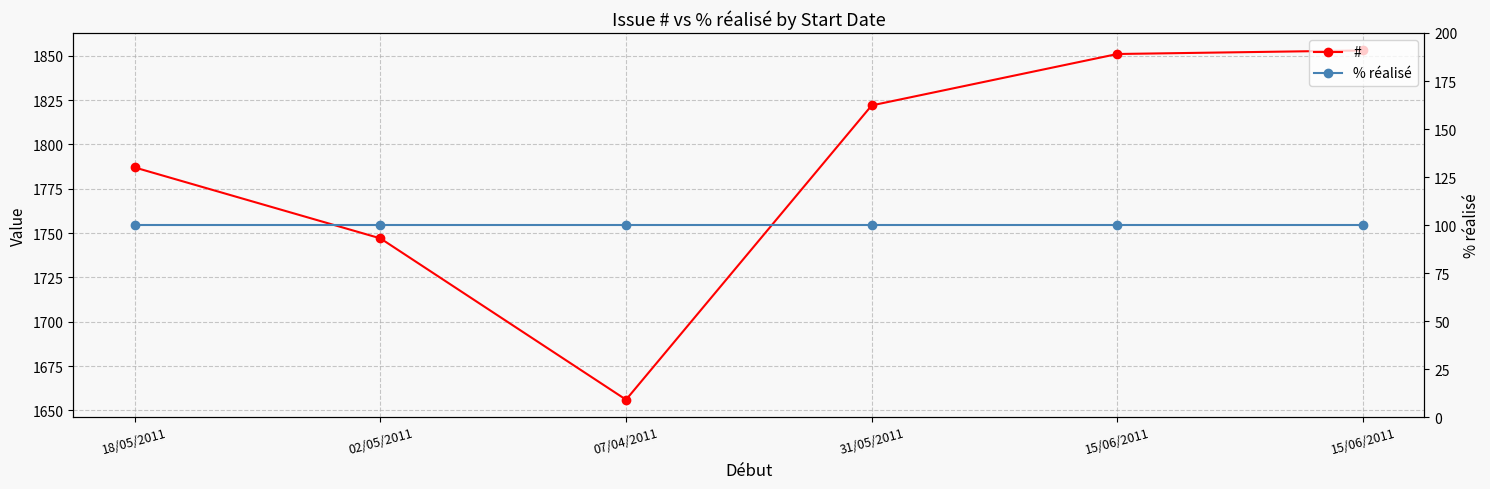

Rank the series at 07/04/2011 from lowest to highest value.

% réalisé, #